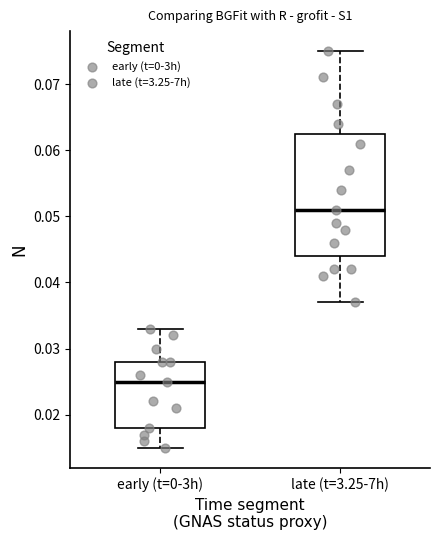

Where is the upper edge of the box for late (t=3.25-7h) on the y-axis? The values are not printed on the chart, so give them approximately, as read against the axis.

0.063